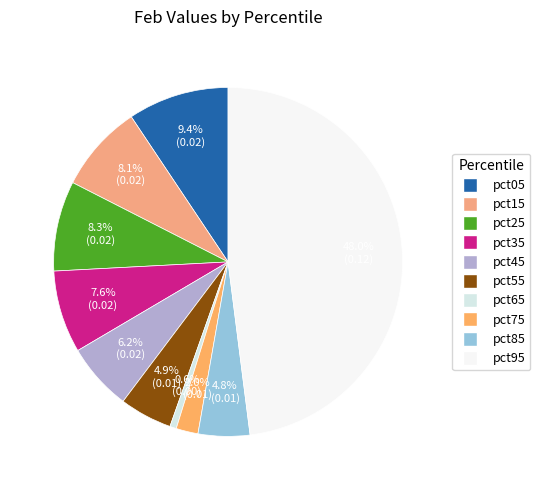

How many slices are in this pie chart?

10